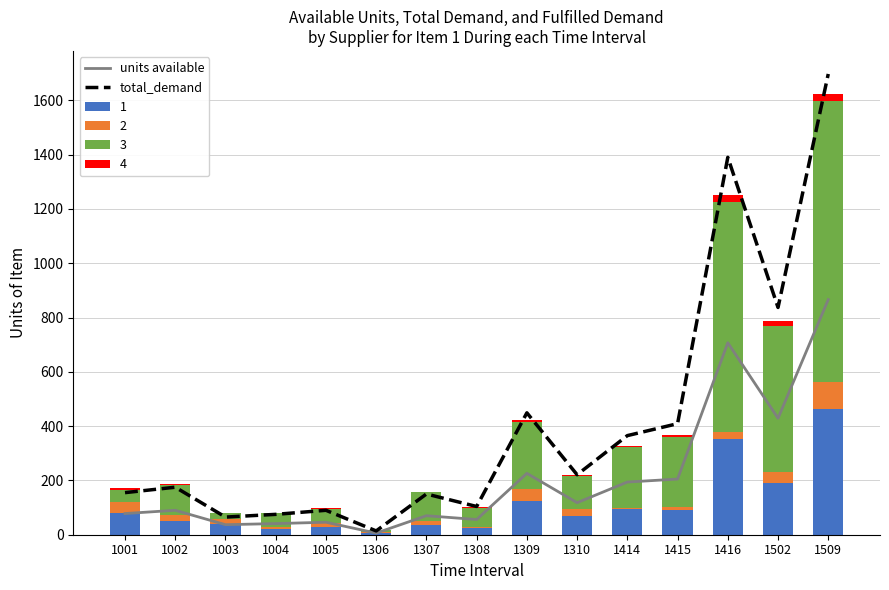

Is it true that total_demand equals 98 at 1004?

False